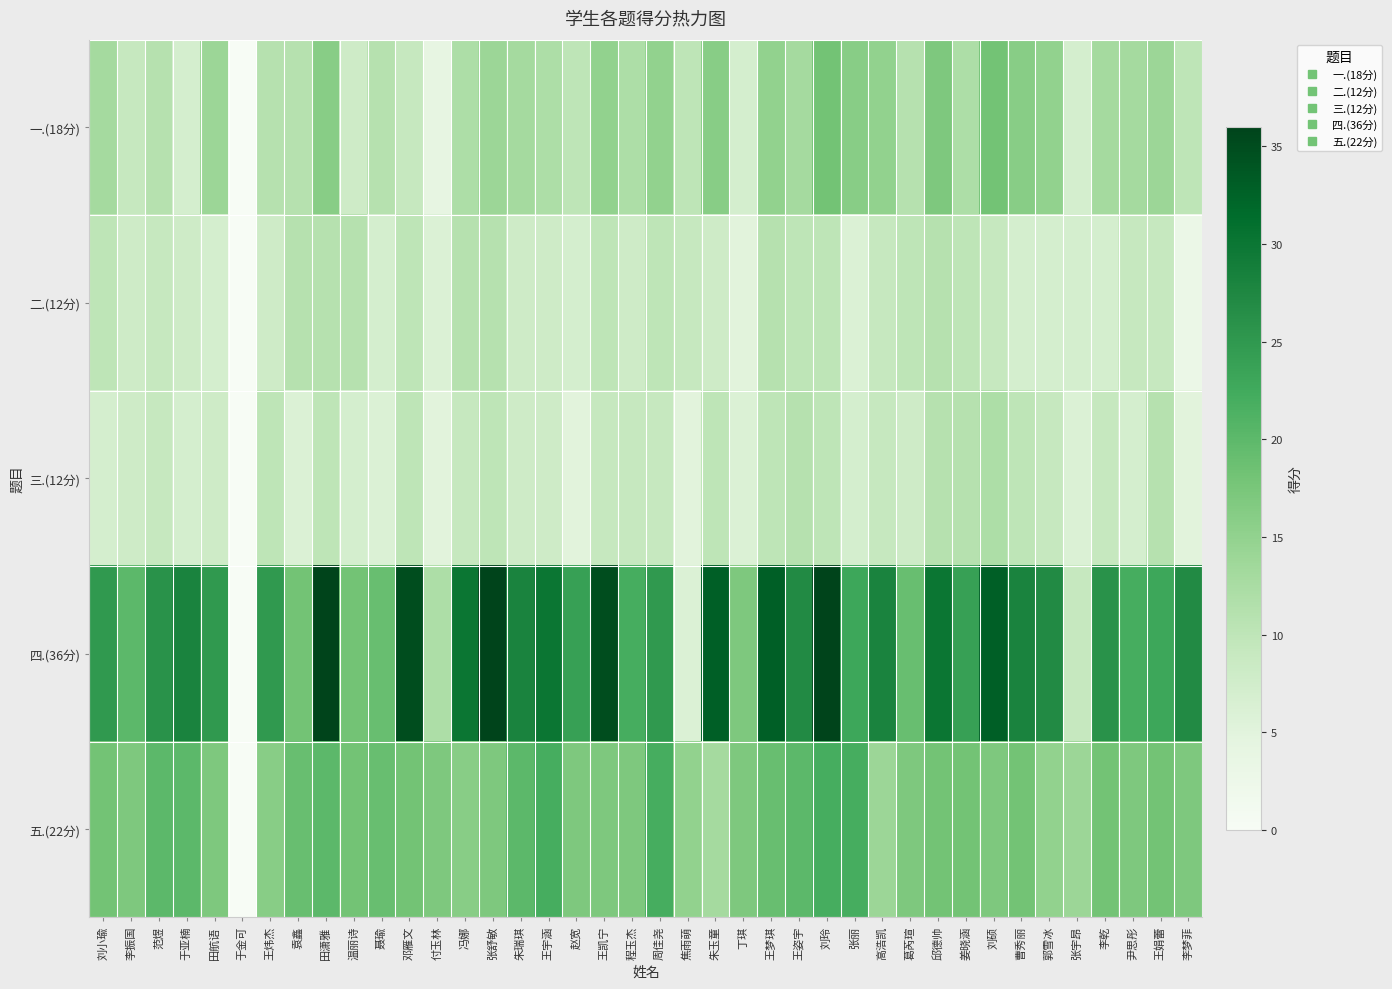

At which category is the sum across all series the highest?

刘玲